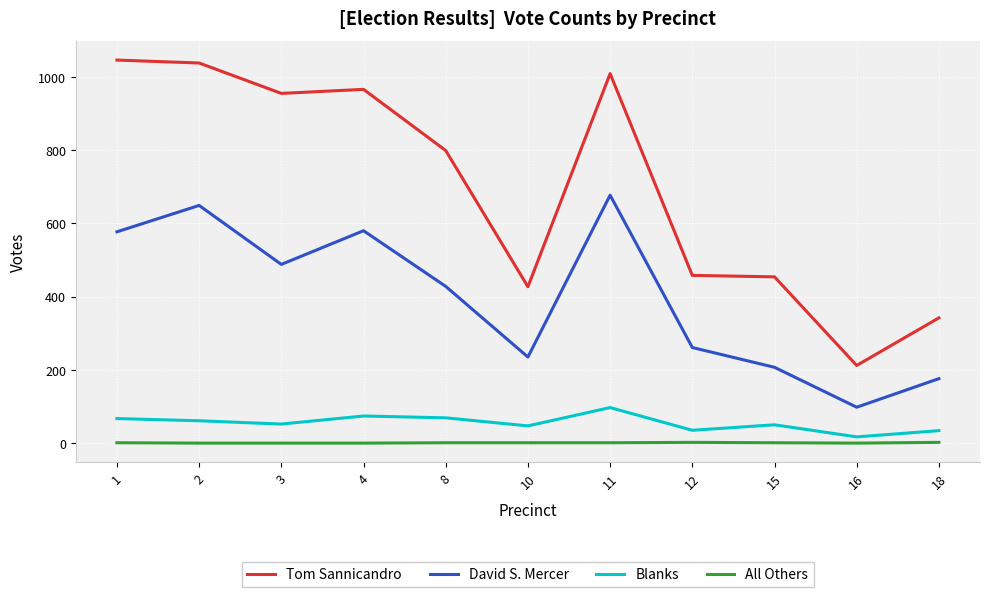

At how many categories does at least one series exceed 598?

6